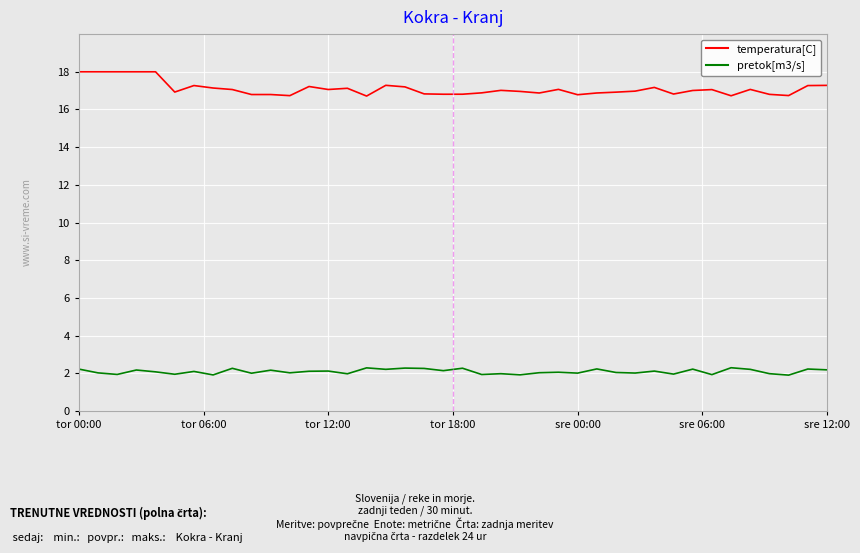

Which series has the widest spread of values?

temperatura[C]